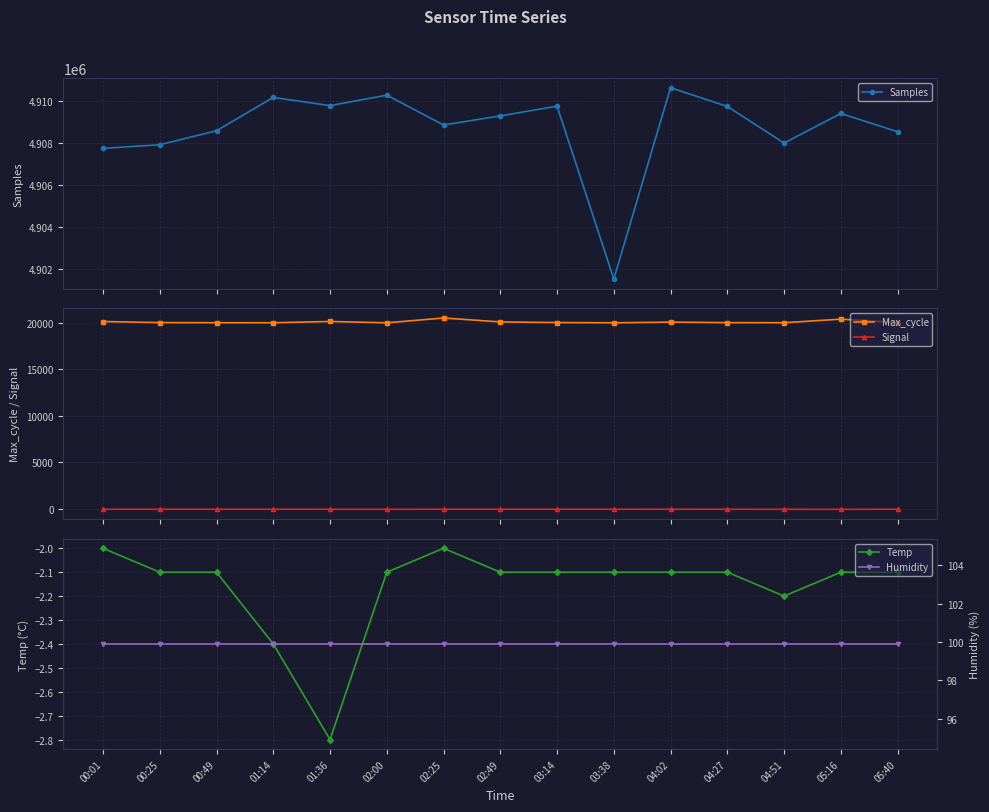

What is the lowest value of the Temp series?

-2.8